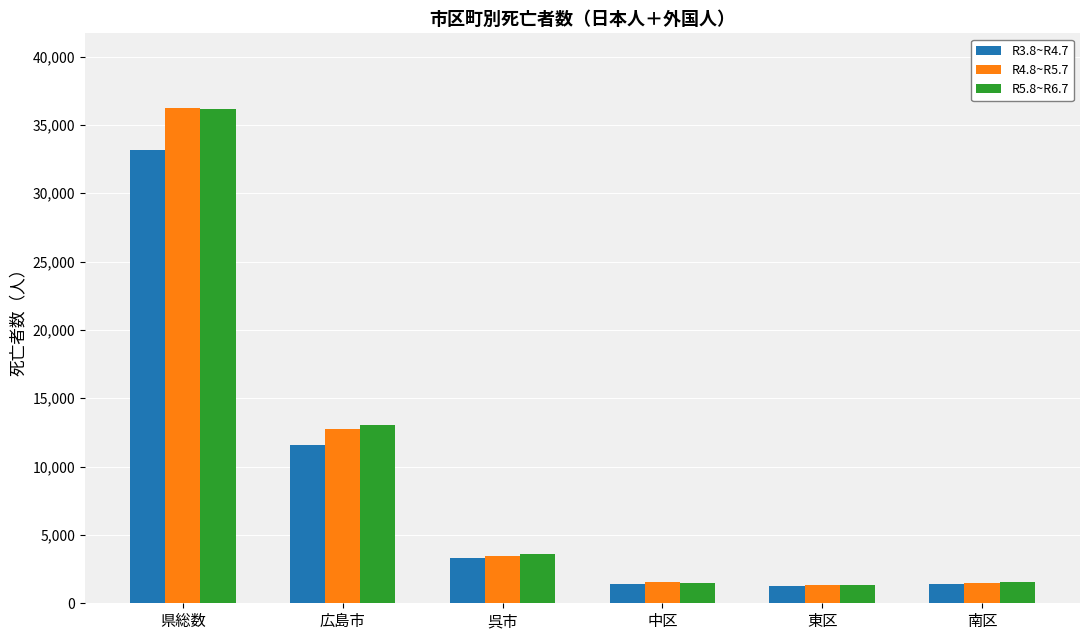

Where is R5.8~R6.7 nearest to the value 18734?

広島市